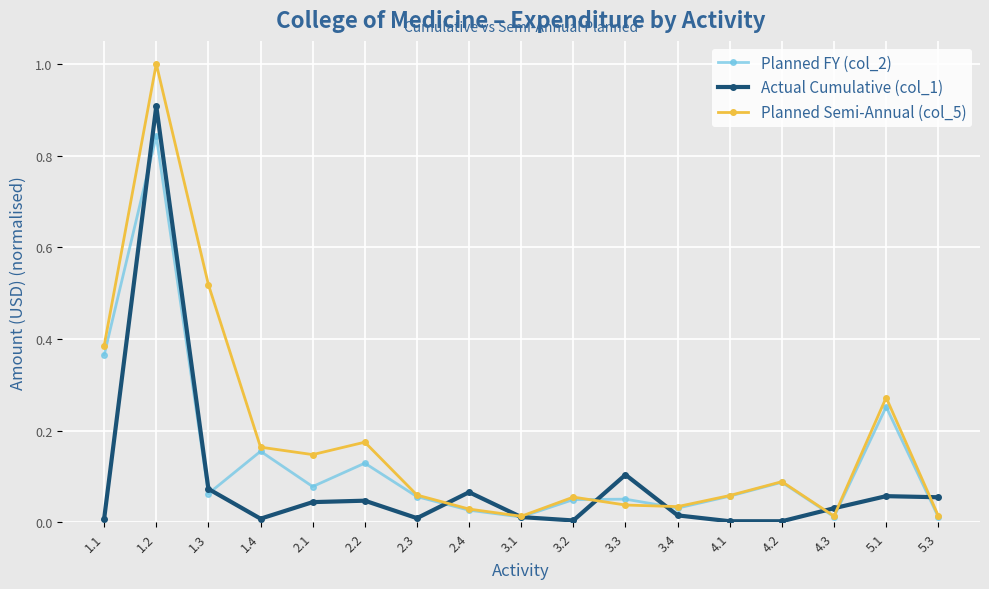

What are all the series names shown in the legend?

Planned FY (col_2), Actual Cumulative (col_1), Planned Semi-Annual (col_5)